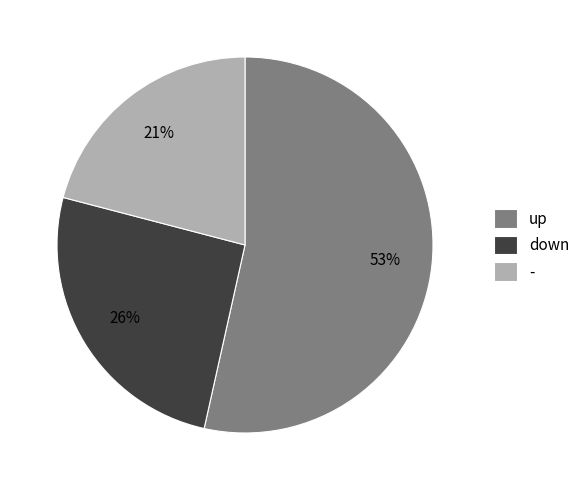

Which has a higher value, up or -?

up